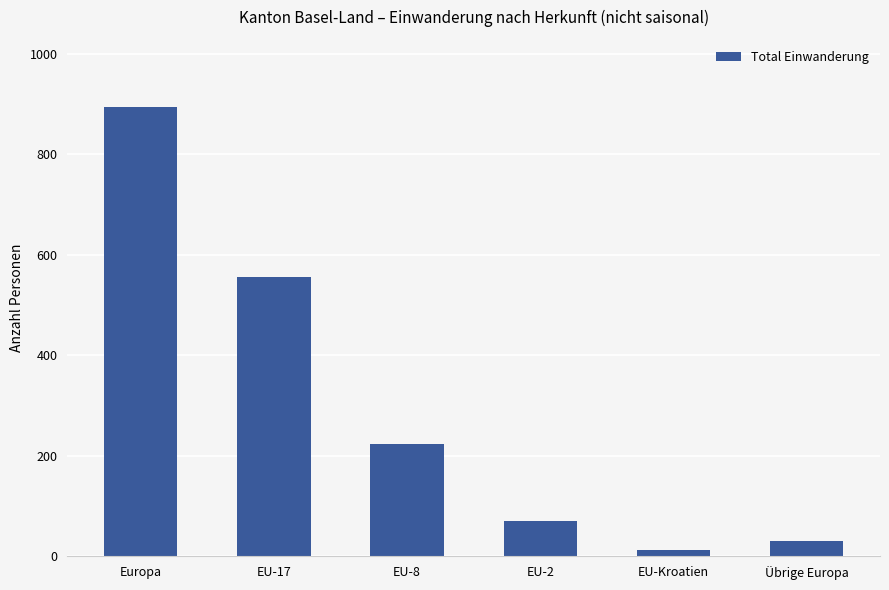

List the labels in order of value, smallest first.

EU-Kroatien, Übrige Europa, EU-2, EU-8, EU-17, Europa